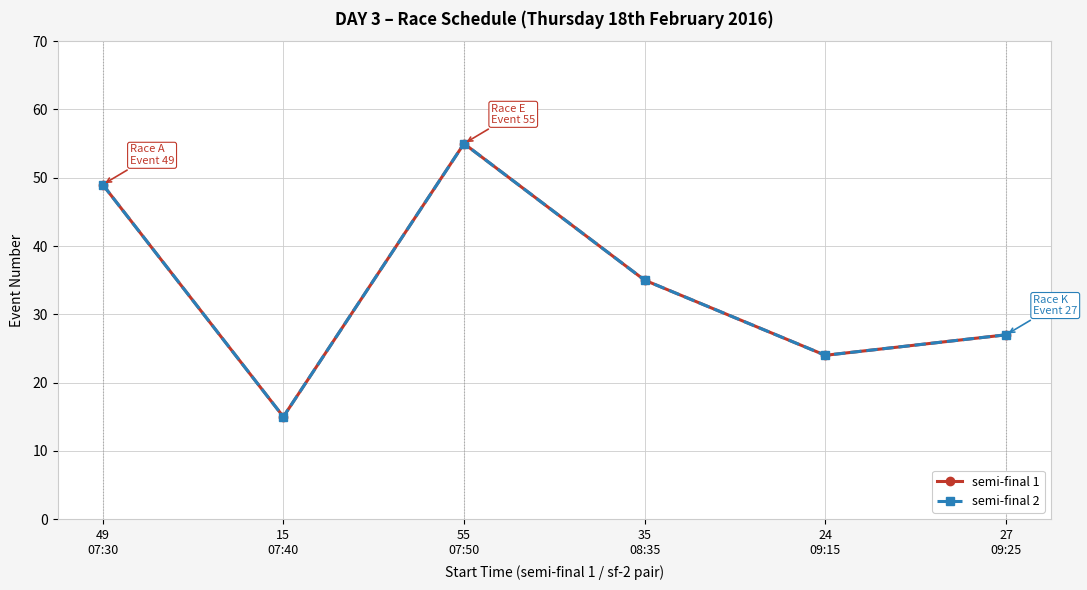

What value does the semi-final 1 series have at 15
07:40, to the nearest 10?

20